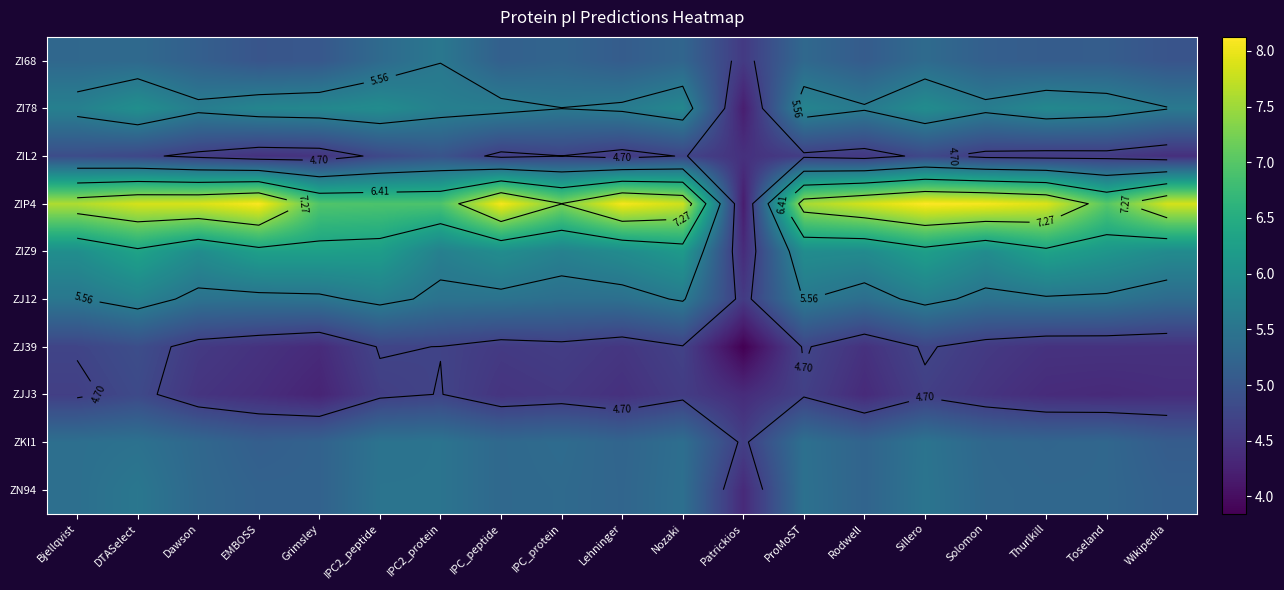

How many distinct data groups are displayed?

10